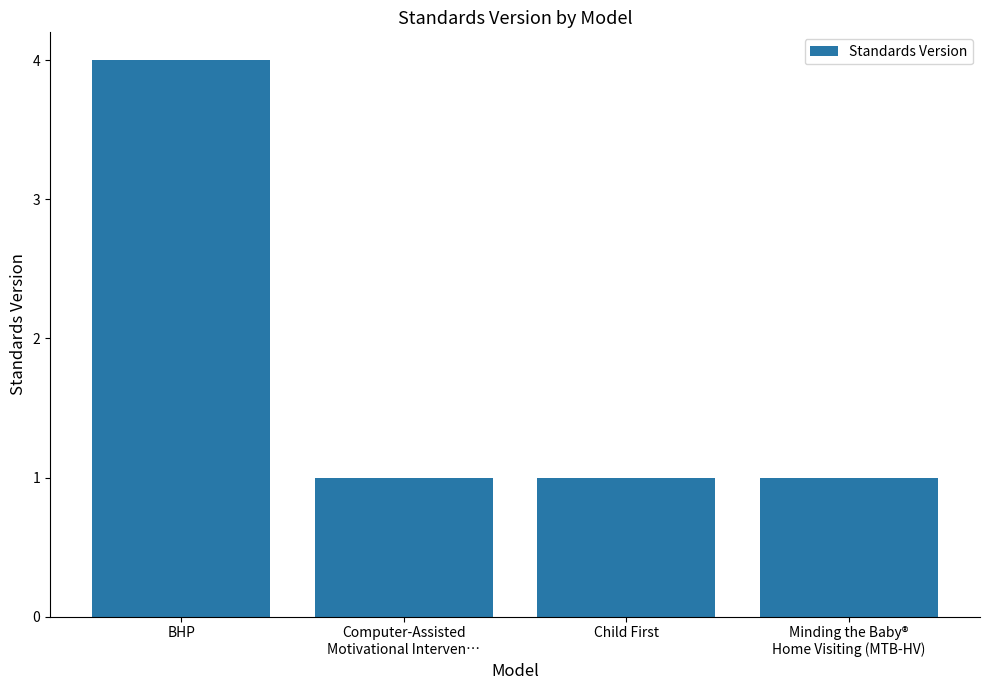

The chart shows a value of 2 at Computer-Assisted
Motivational Interven…. True or false?

False